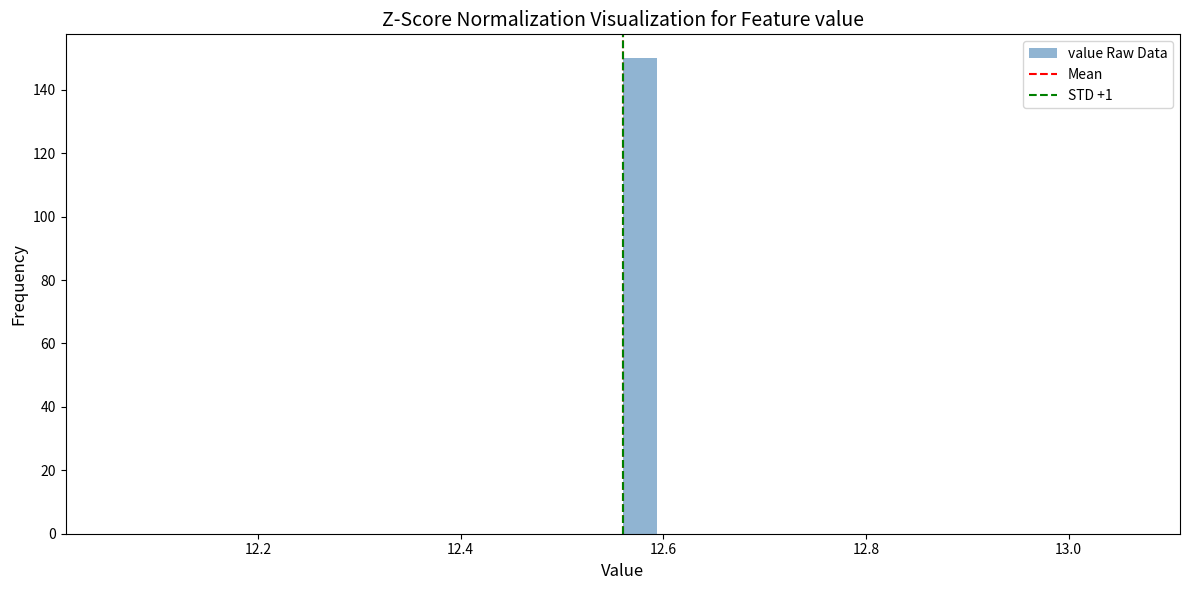

Read against the x-axis, roughly where is the centre of the tallest bar?

12.58